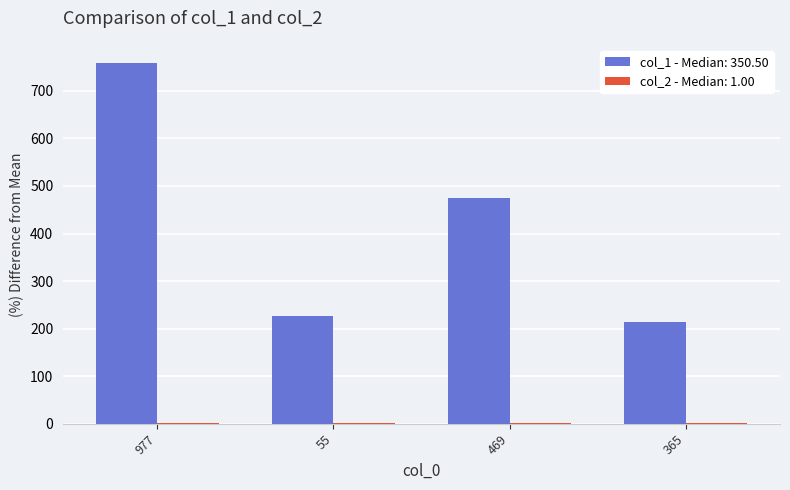

The value of col_1 - Median: 350.50 at 55 is 127. True or false?

False